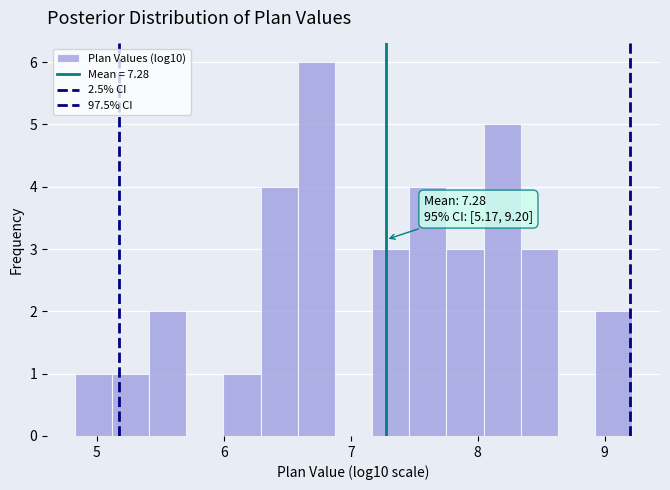

Around what value on the x-axis is the tallest bar? Give the approximate position of its centre, as read against the axis.

6.7